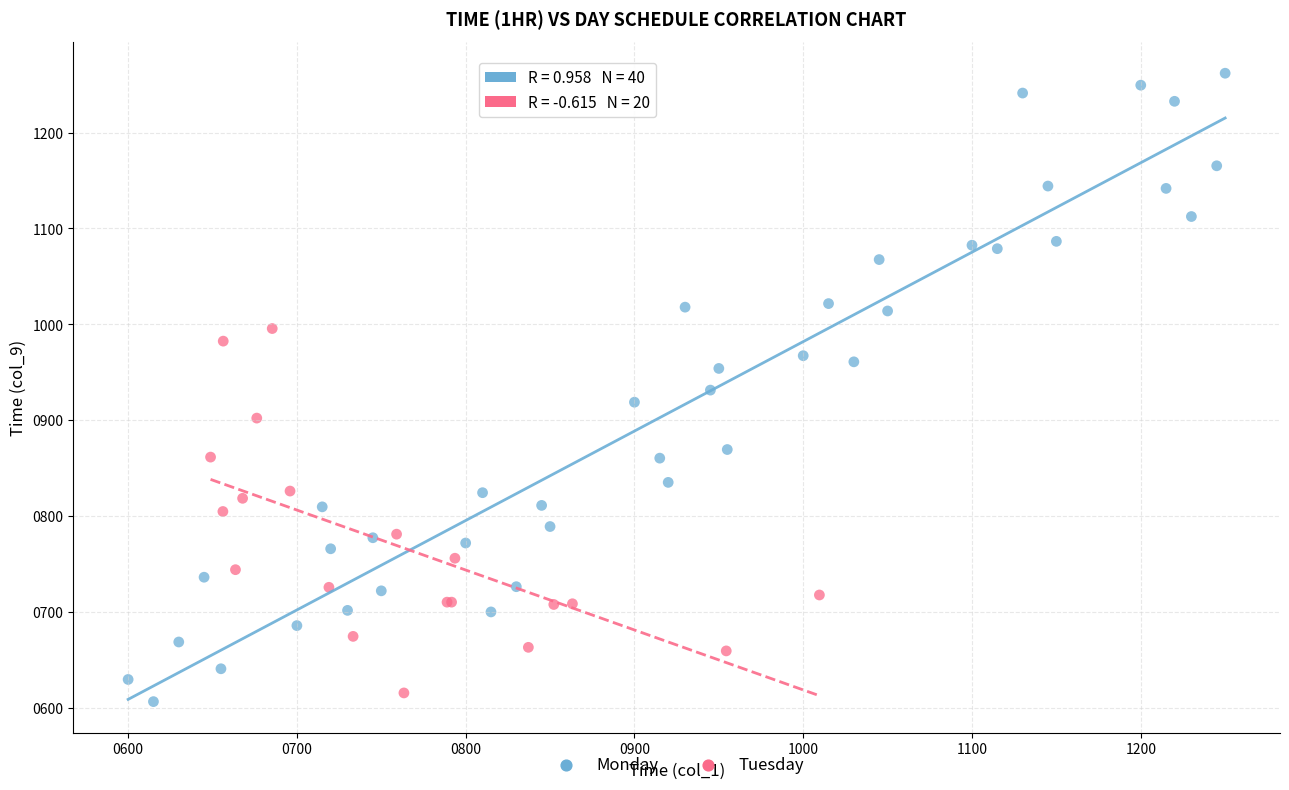

Which series has the widest spread of Y values?

Monday